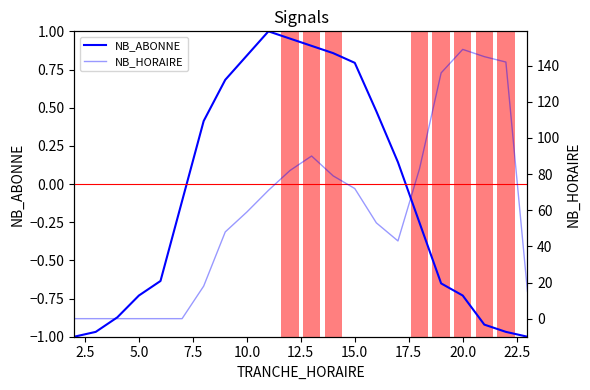

What are all the series names shown in the legend?

NB_ABONNE, NB_HORAIRE